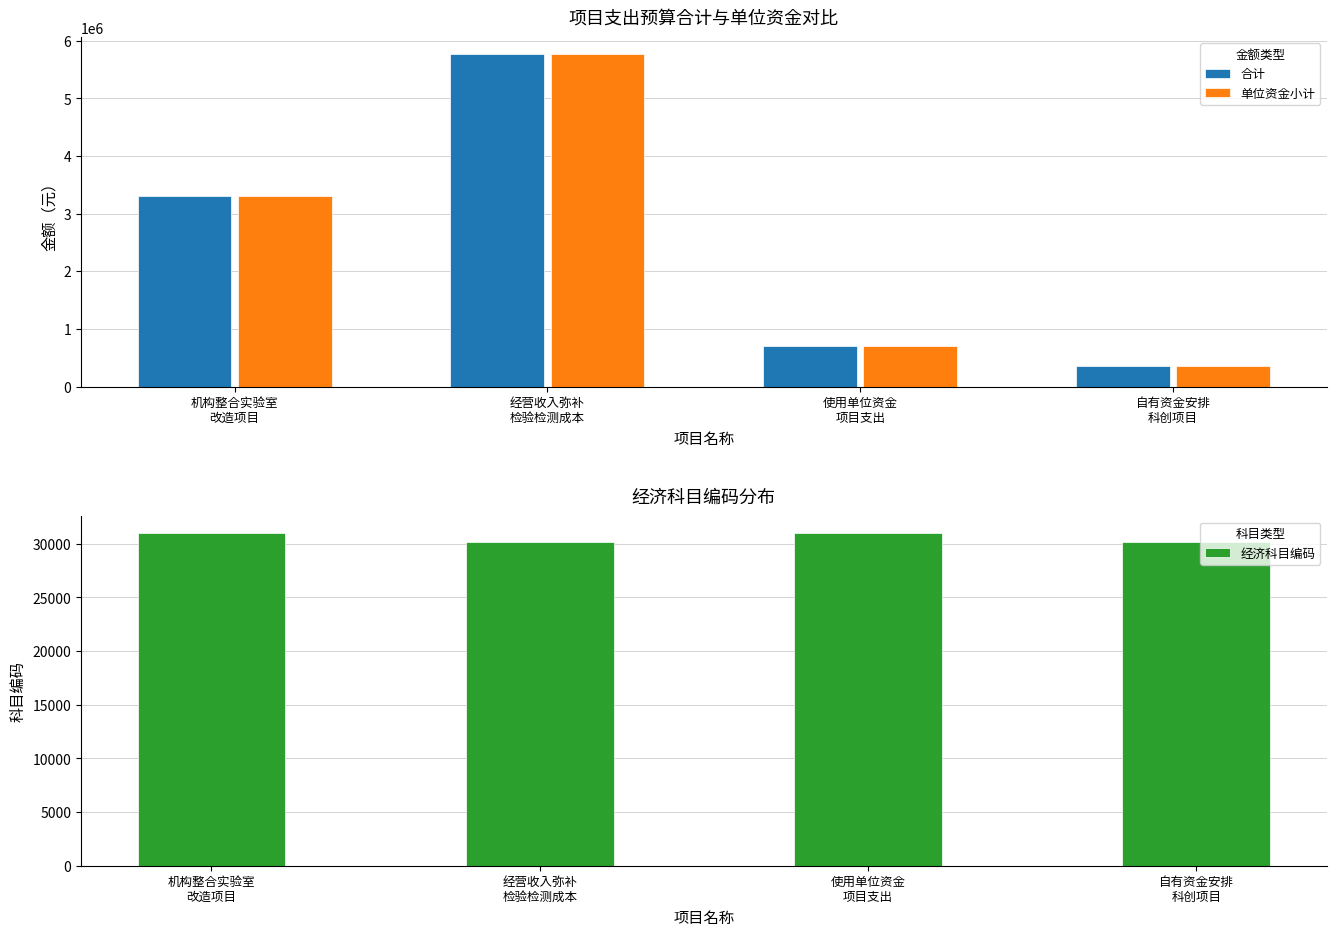

What is the spread (max minus min) of values at 机构整合实验室
改造项目?

3268994